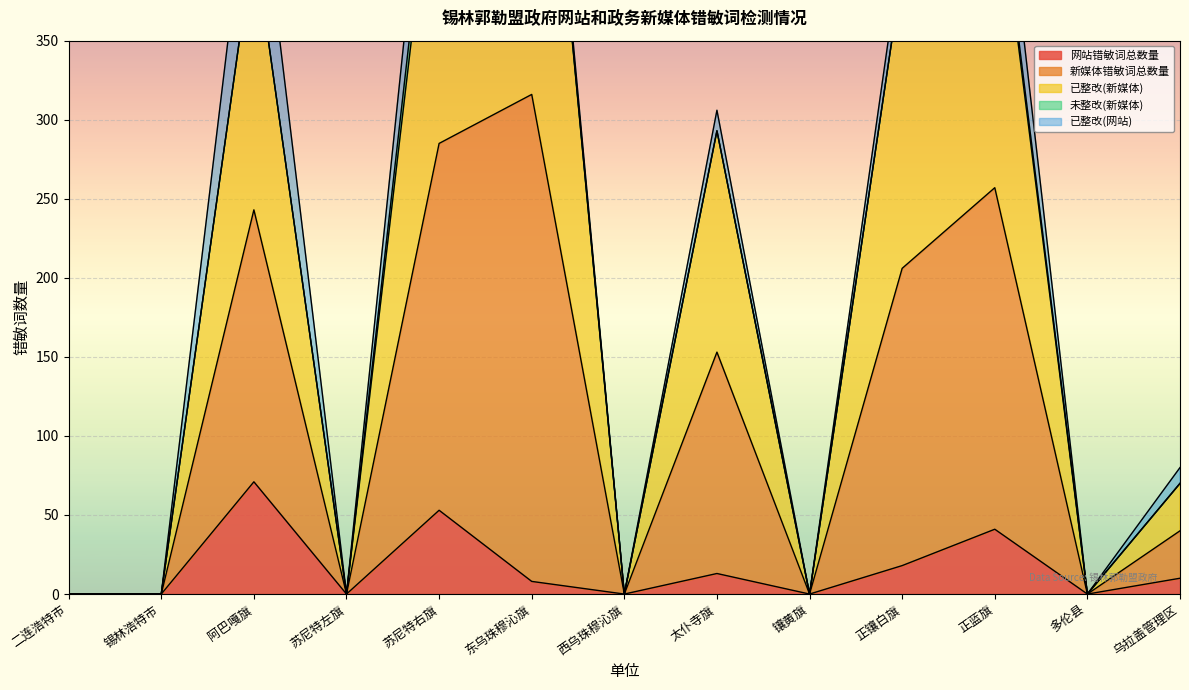

How many positive values does the 新媒体错敏词总数量 series have?

7